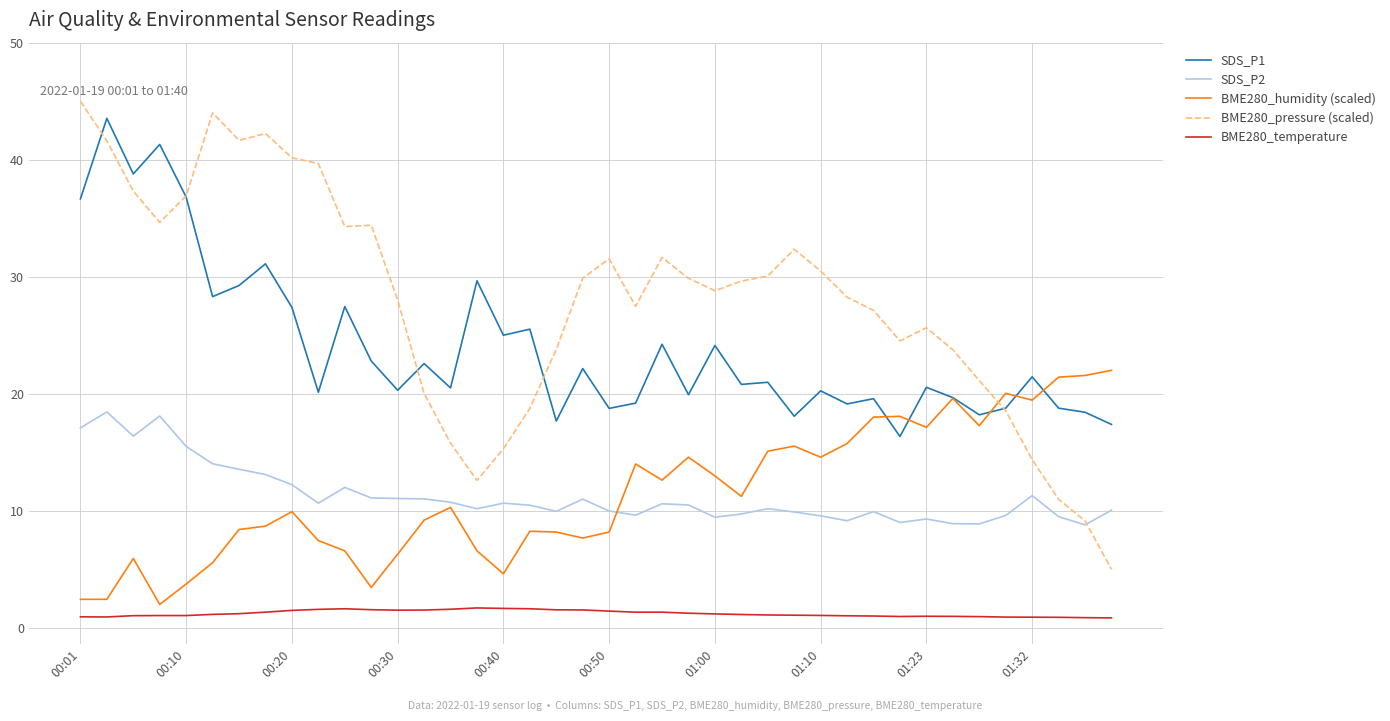

How many series are shown in this chart?

5